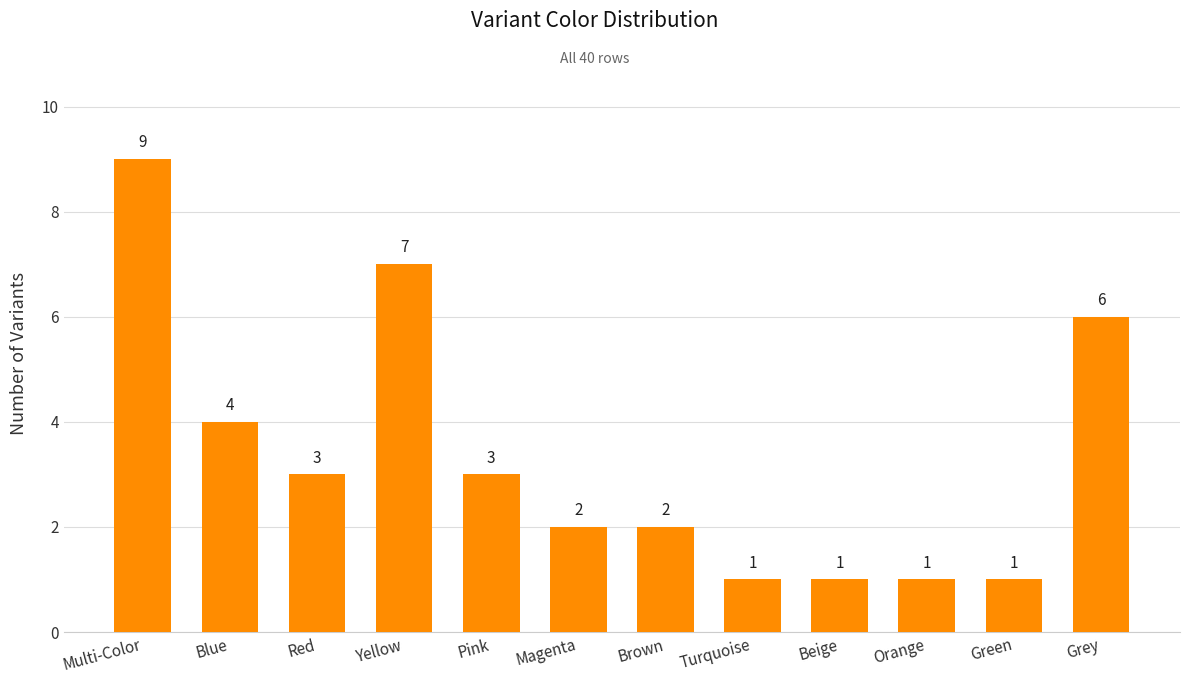

What is the minimum value shown in the chart?

1